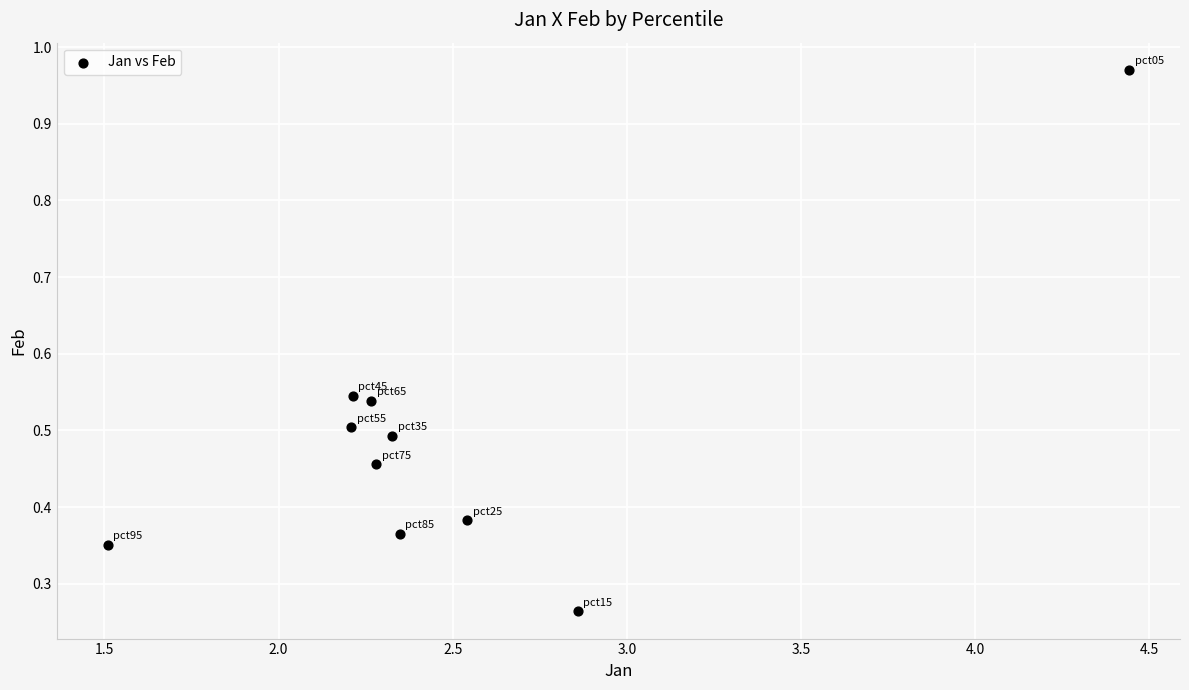

What is the average X value?

2.5